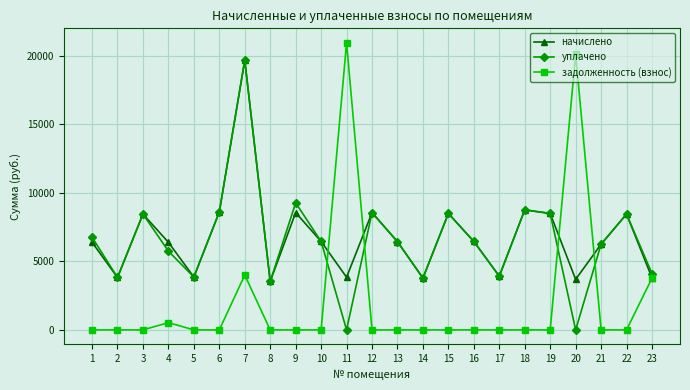

The value of уплачено at 21 is 6251.5. True or false?

True